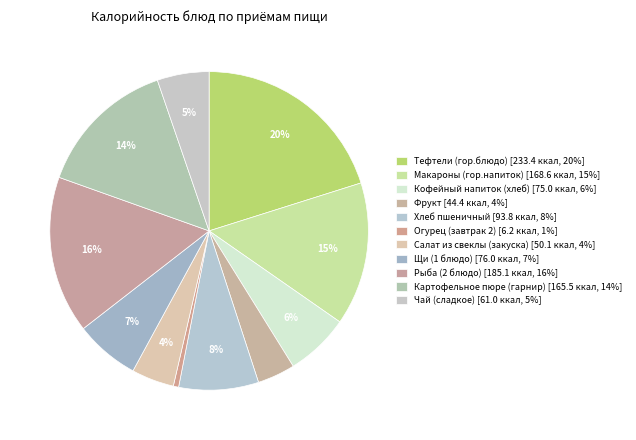

Count the number of slices in the pie.

11